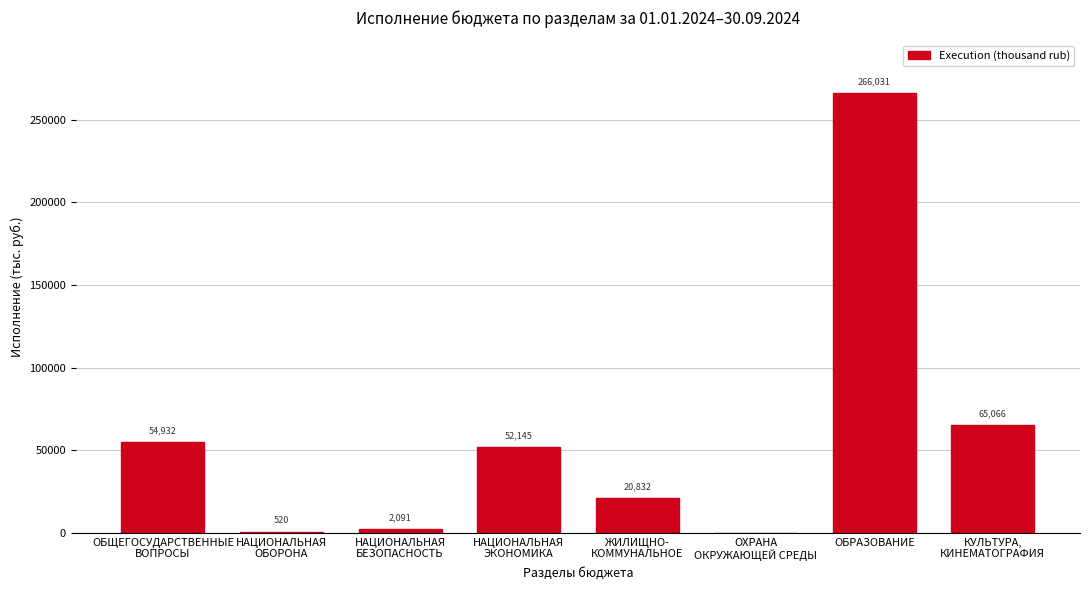

What is the approximate value at ОБРАЗОВАНИЕ?

266031.2